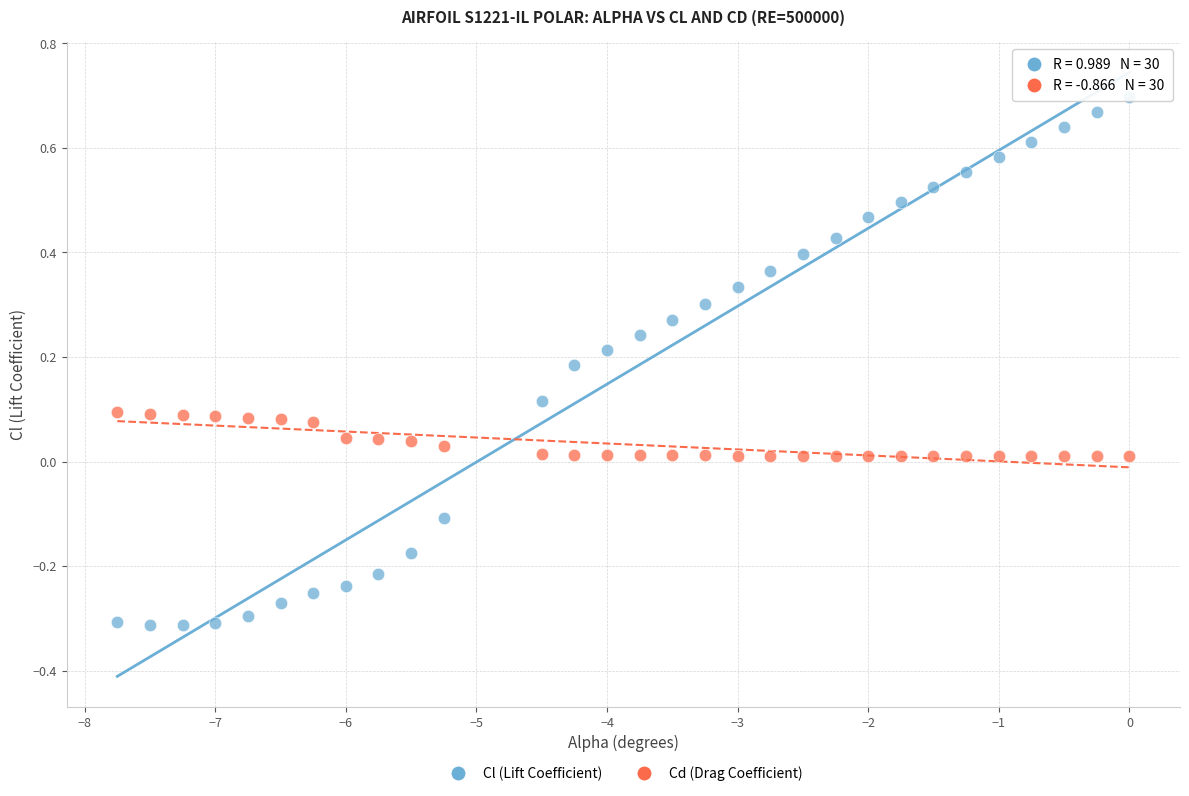

Which series reaches the maximum Y coordinate?

Cl (Lift Coefficient)